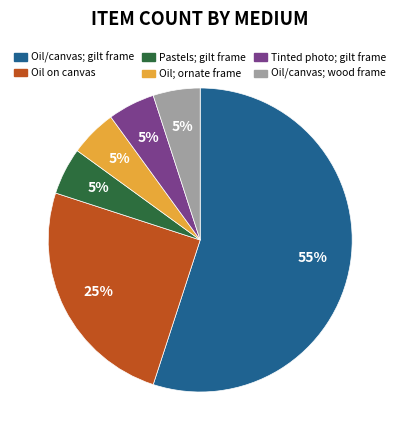

To the nearest percent, what percentage of the pie is Tinted photo; gilt frame?

5%